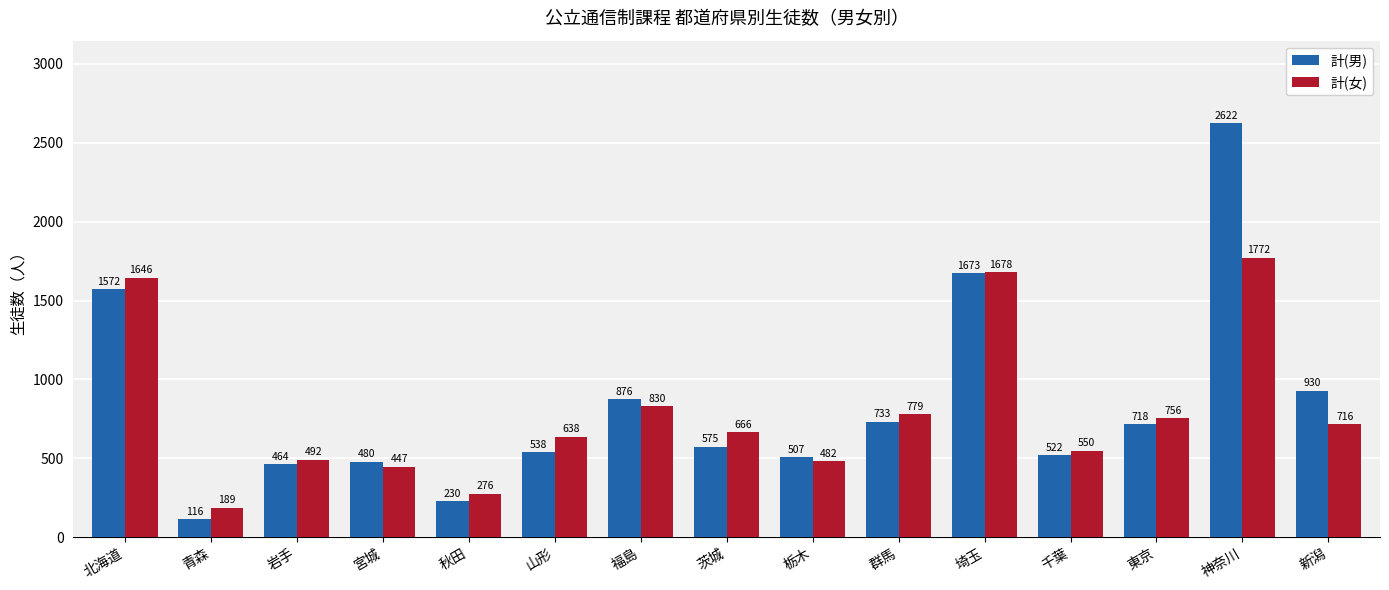

Is the value of 計(女) at 埼玉 greater than the value of 計(男) at 岩手?

Yes